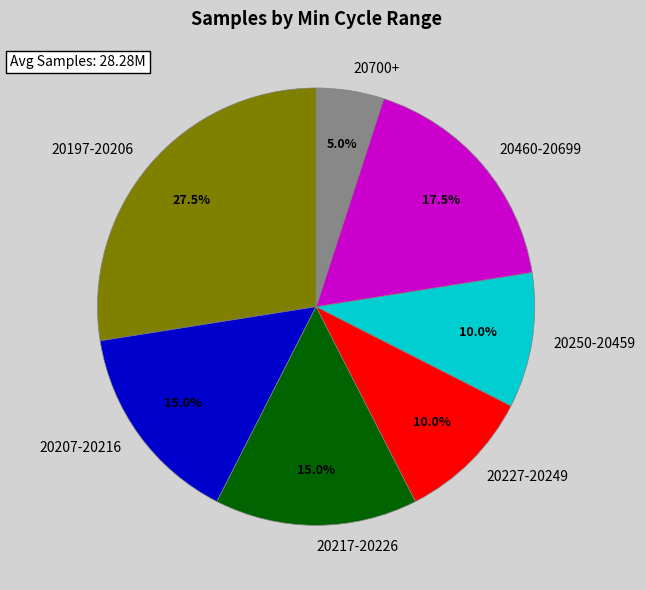

Which category has the biggest portion of the pie?

20197-20206